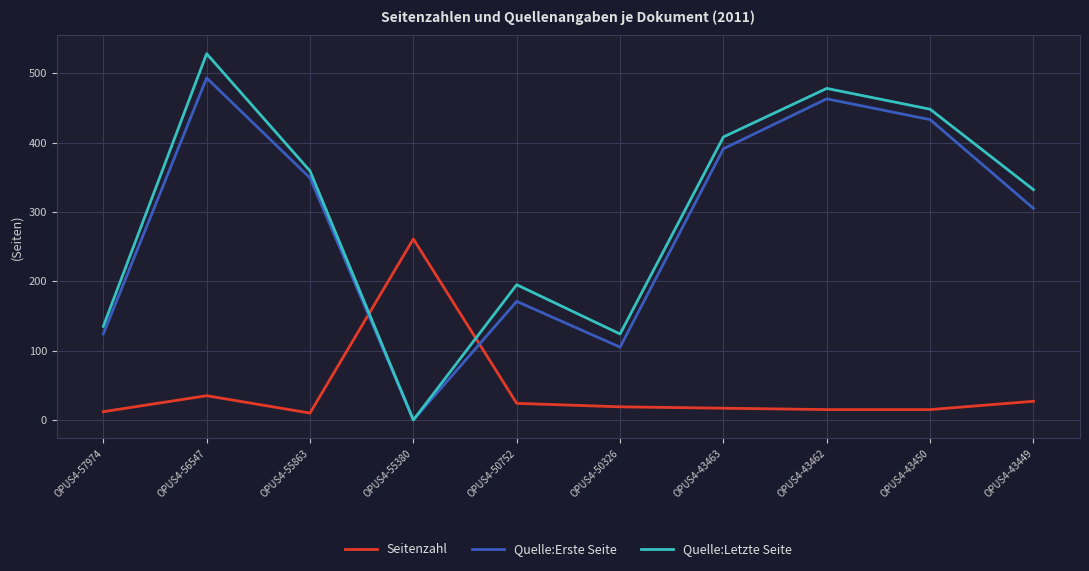

Rank the series by their maximum value, from lowest to highest.

Seitenzahl, Quelle:Erste Seite, Quelle:Letzte Seite